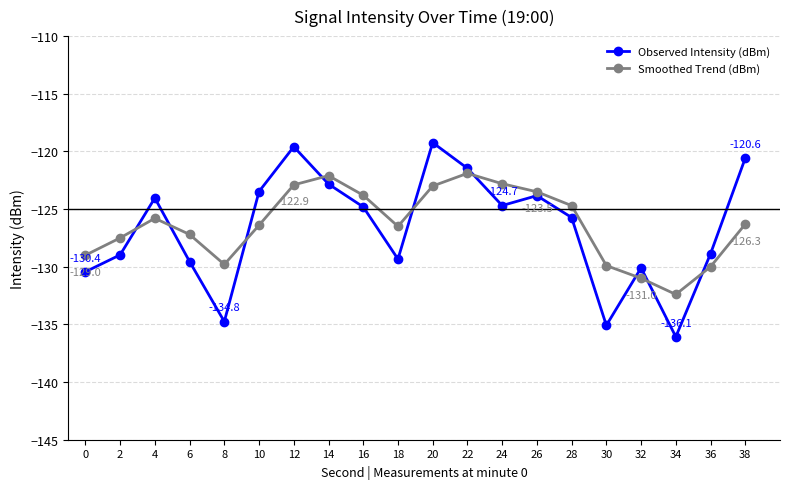

Is this an area chart (filled region under the line)?

No